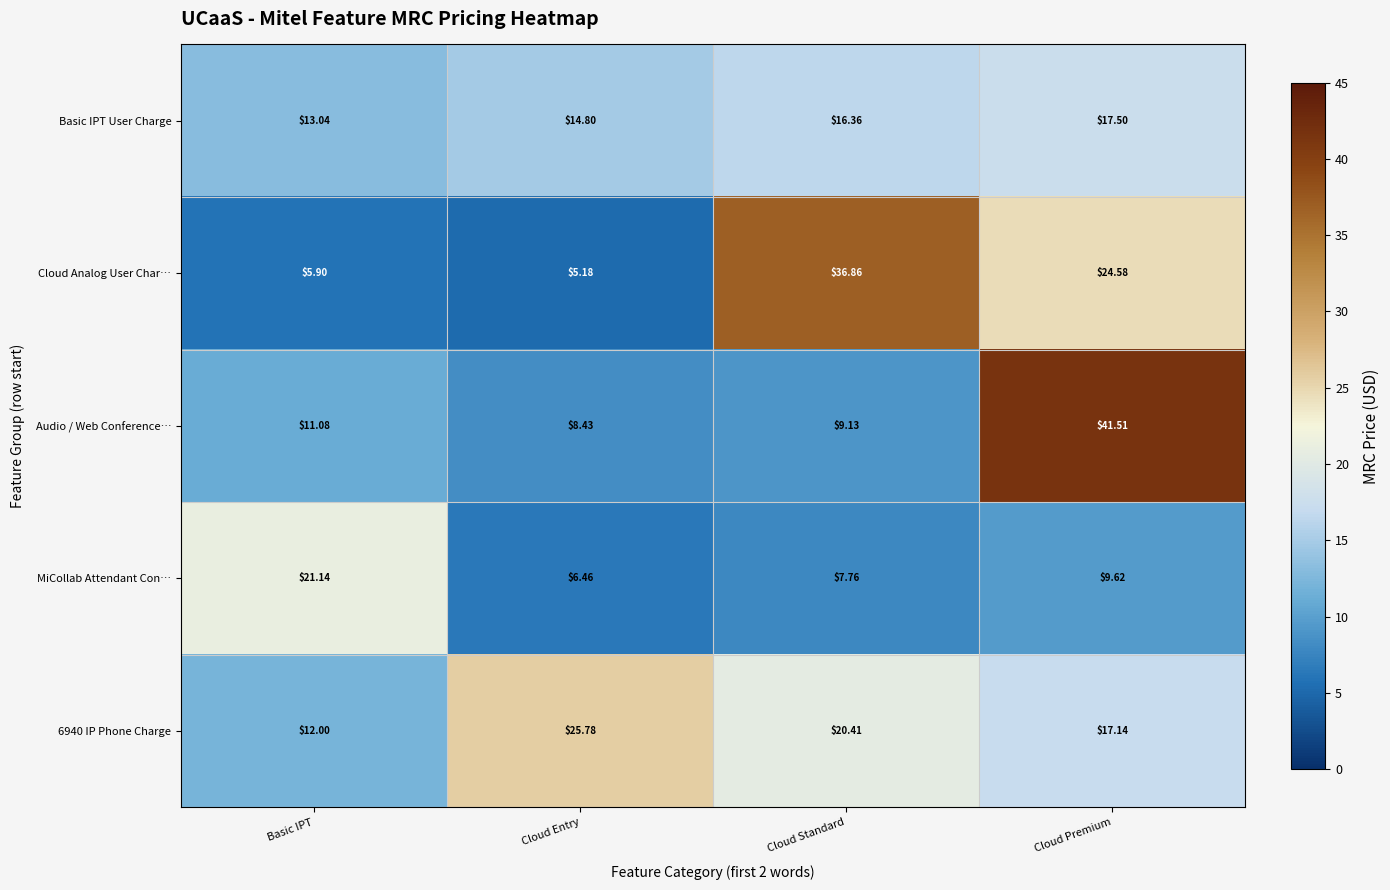

List the labels in order of Audio / Web Conference… value, largest first.

Cloud Premium, Basic IPT, Cloud Standard, Cloud Entry